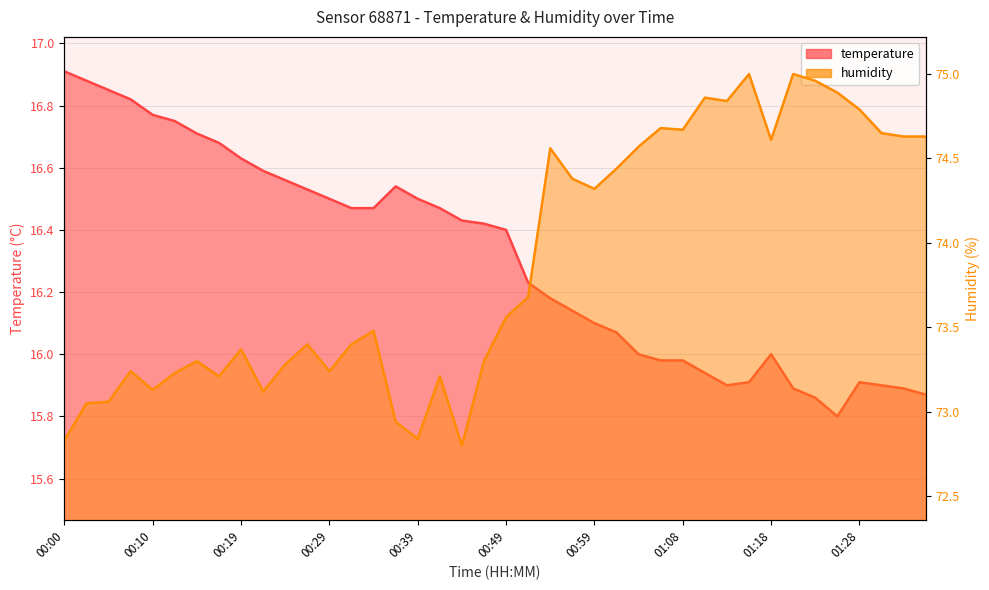

Which series has the largest total across all categories?

humidity